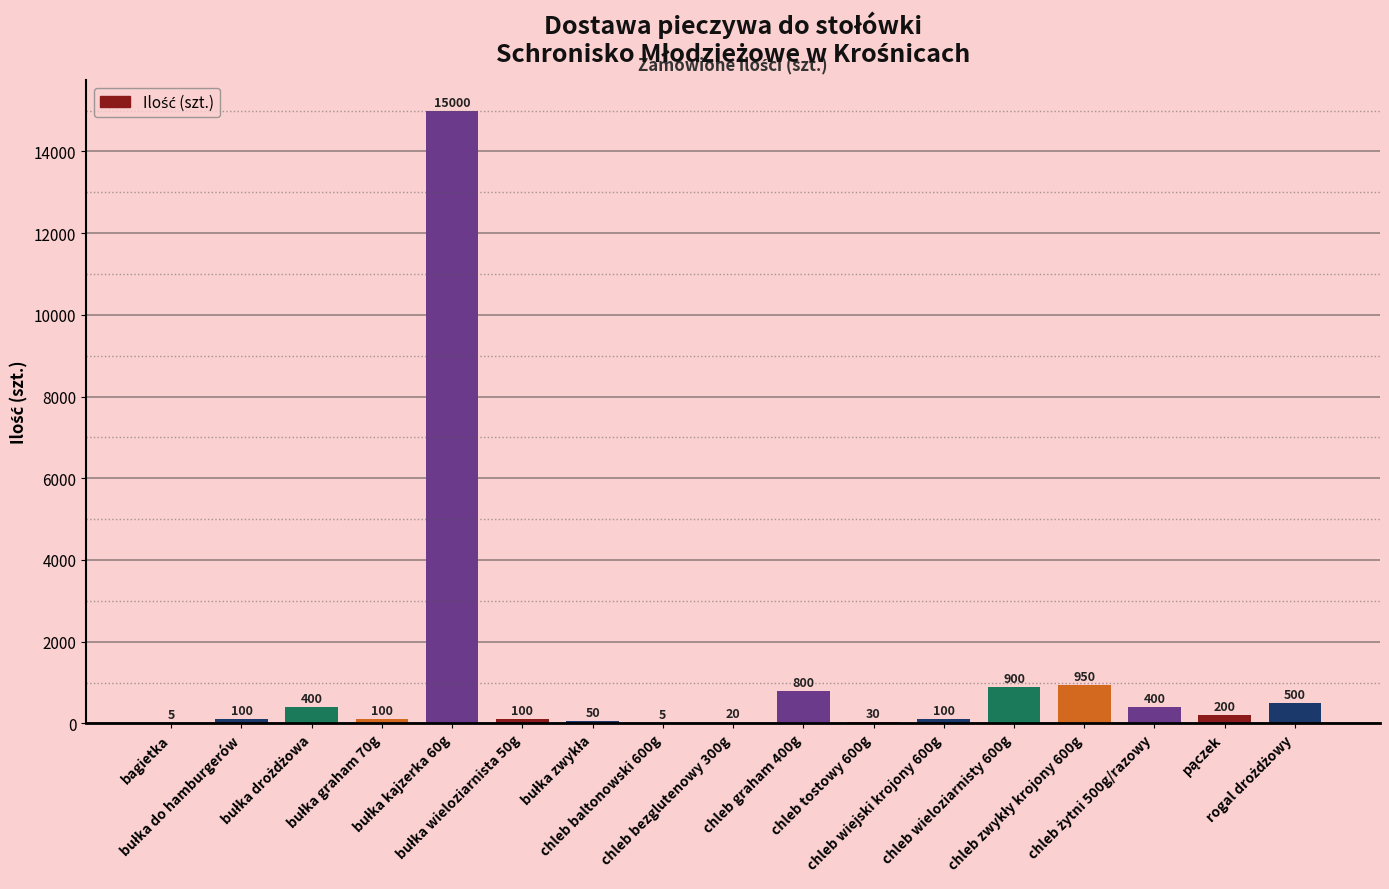

What is the greatest value displayed?

15000